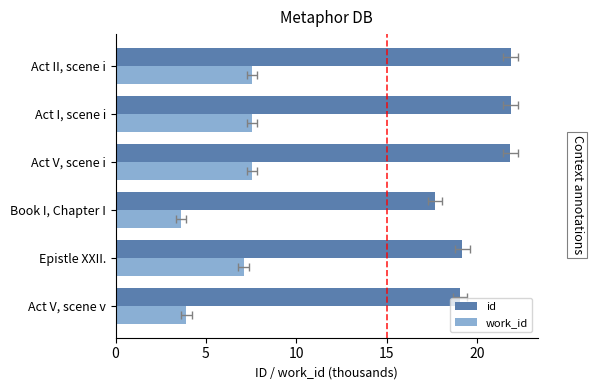

How many values in the id series are below 21?

3